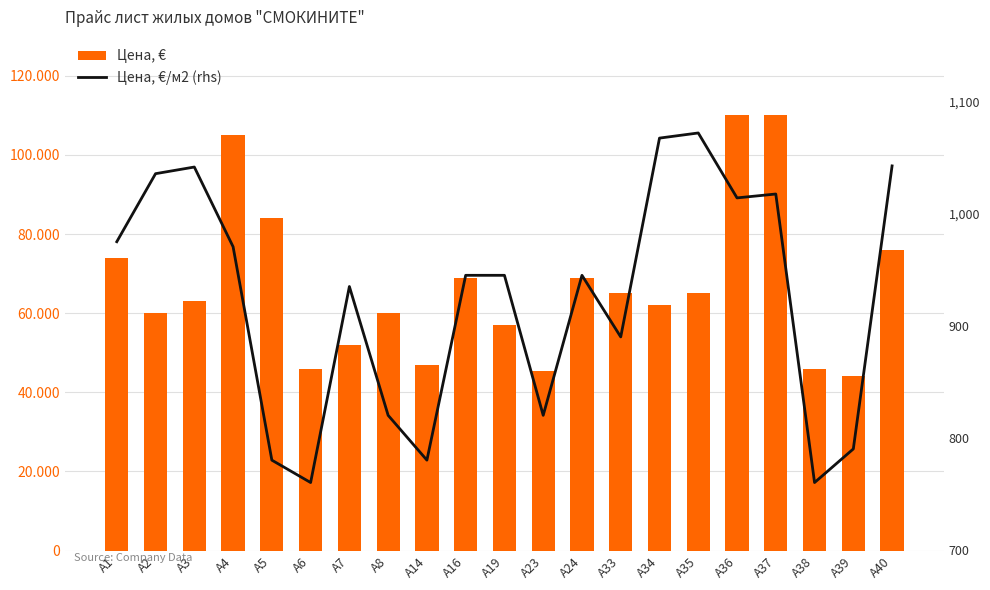

What is the minimum value for Цена, €?

44000.0